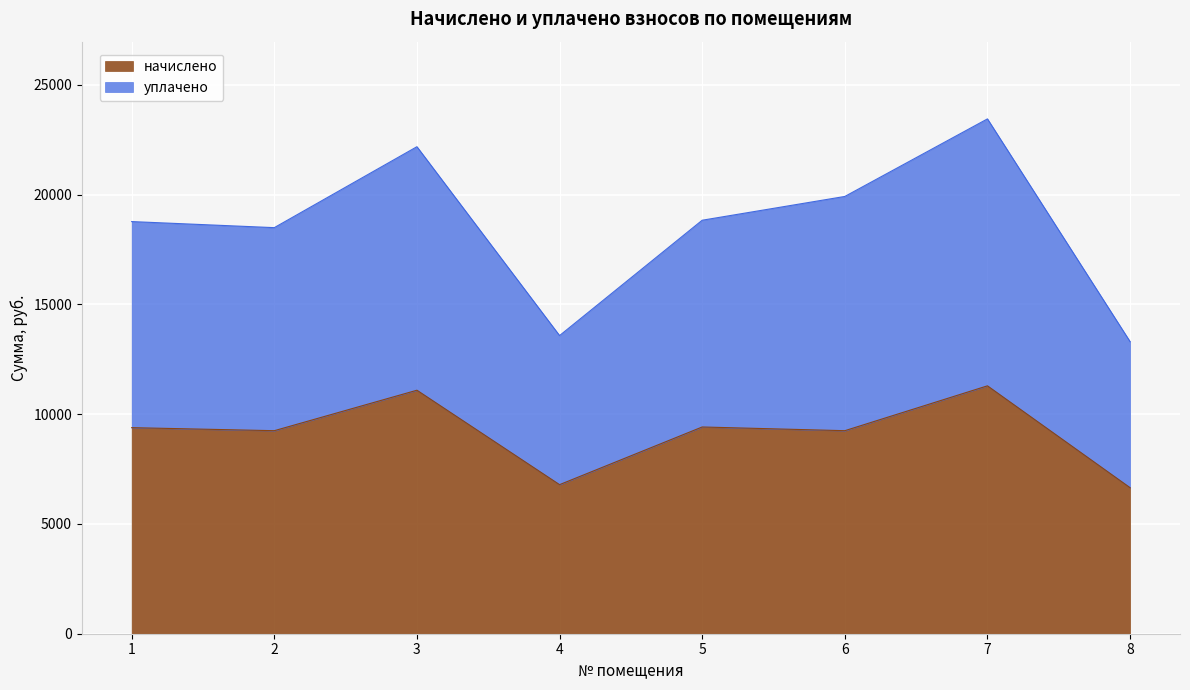

At which category does уплачено reach its first local peak?

3